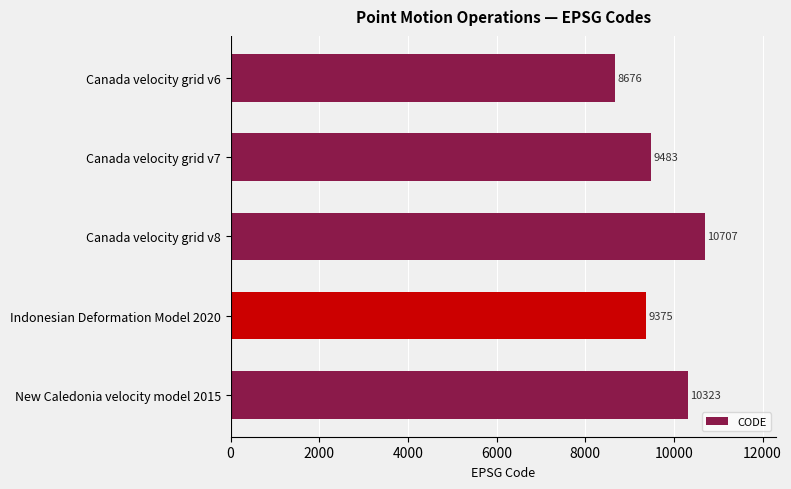

Between Canada velocity grid v8 and Indonesian Deformation Model 2020, which is larger?

Canada velocity grid v8